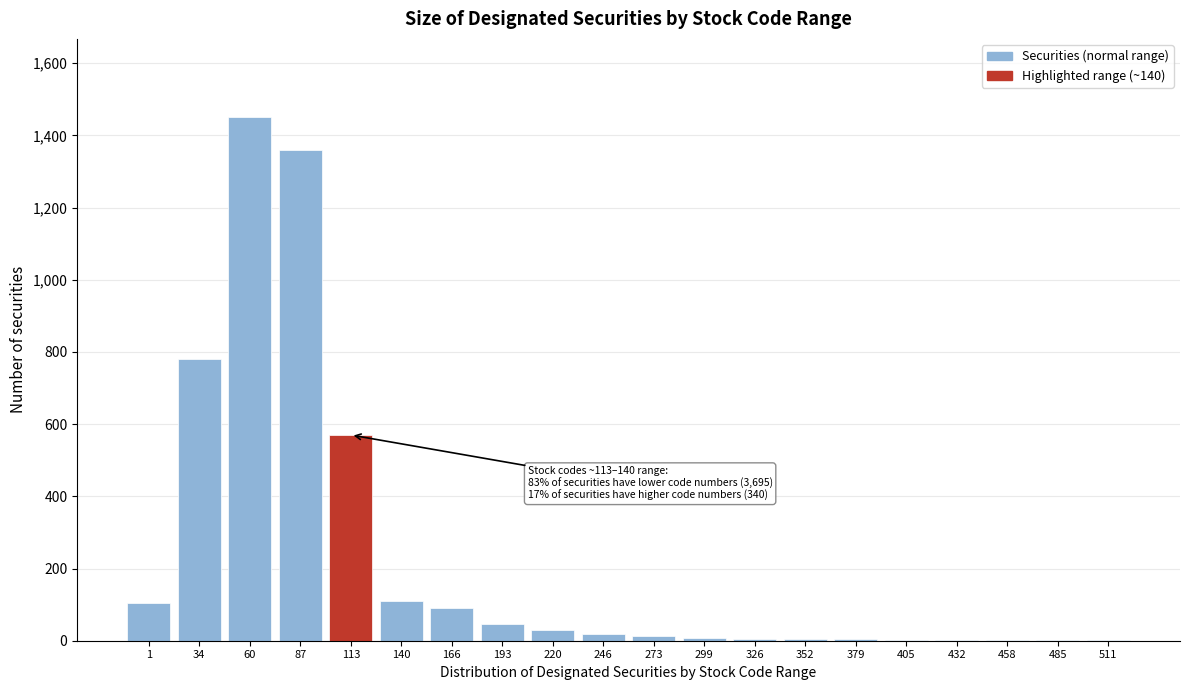

At which label is the value closest to 726?

34